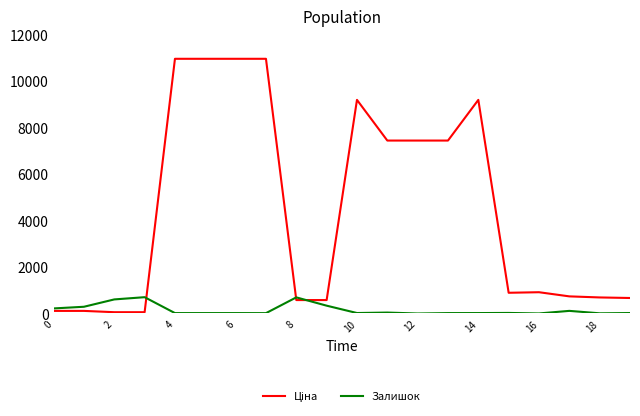

What is the maximum value for Залишок?

702.0